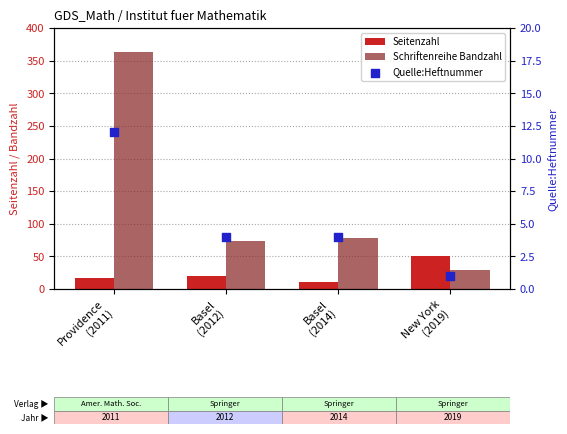

Which series has the largest total across all categories?

Schriftenreihe Bandzahl